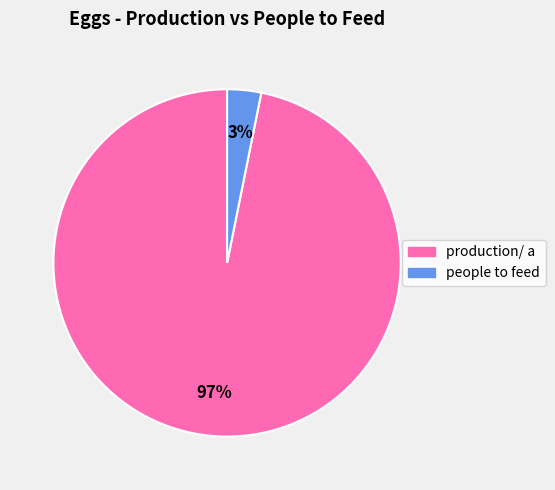

Is the sum of people to feed and production/ a greater than half?

Yes